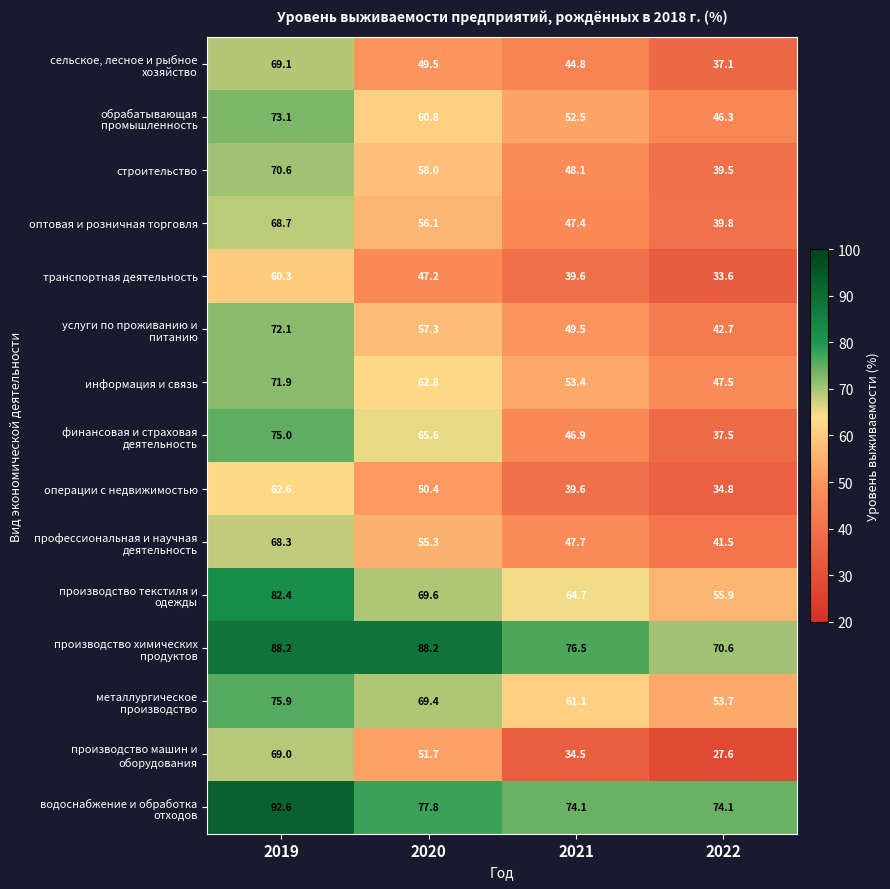

How many distinct data groups are displayed?

15